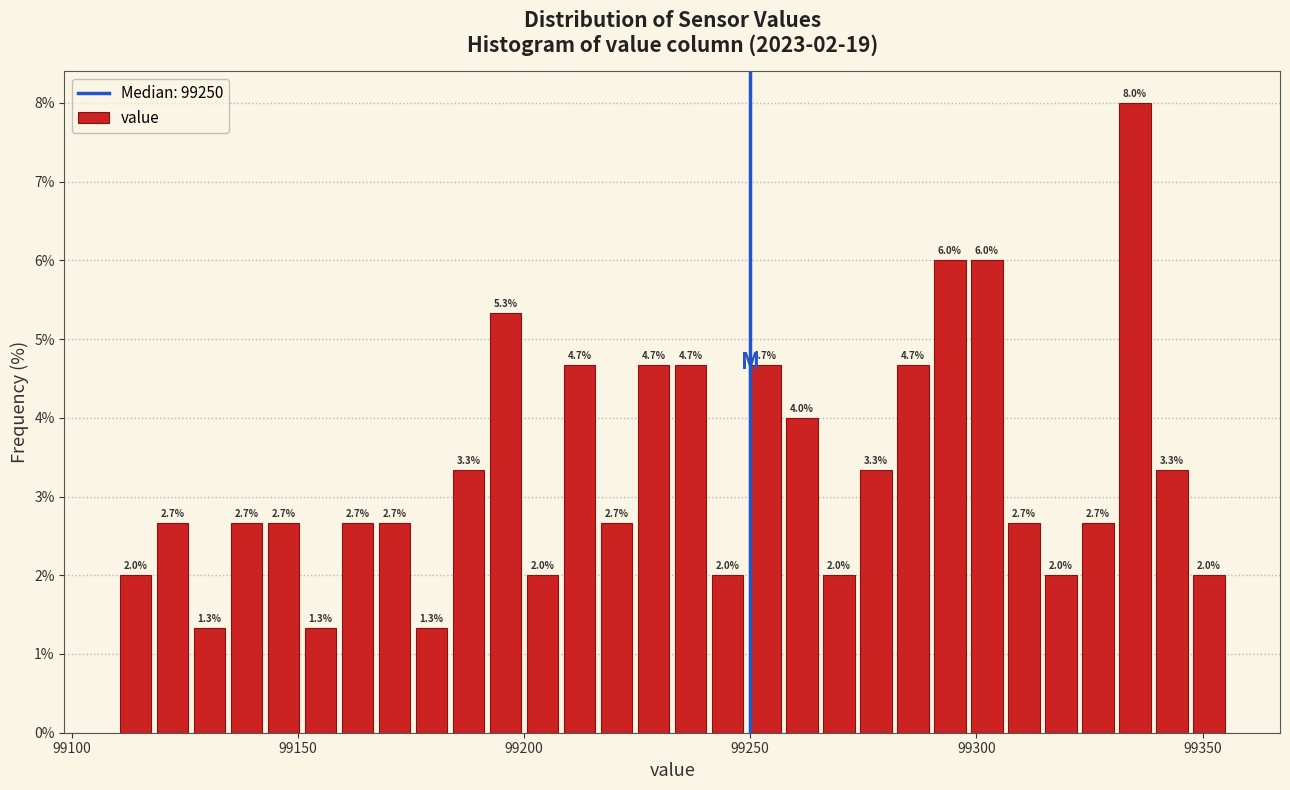

Around what value on the x-axis is the tallest bar? Give the approximate position of its centre, as read against the axis.

99335